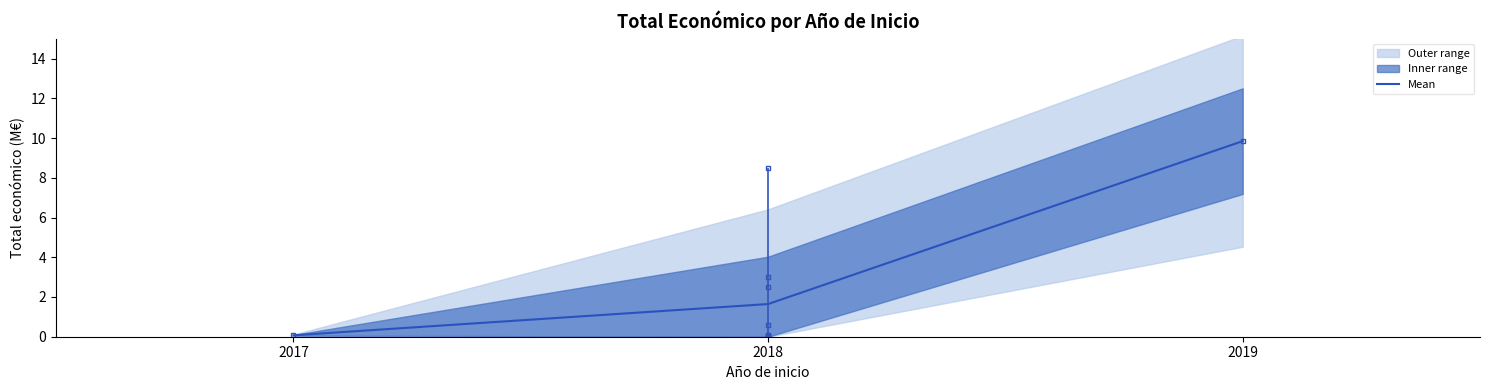

Which category has the lowest value in the Mean series?

2017